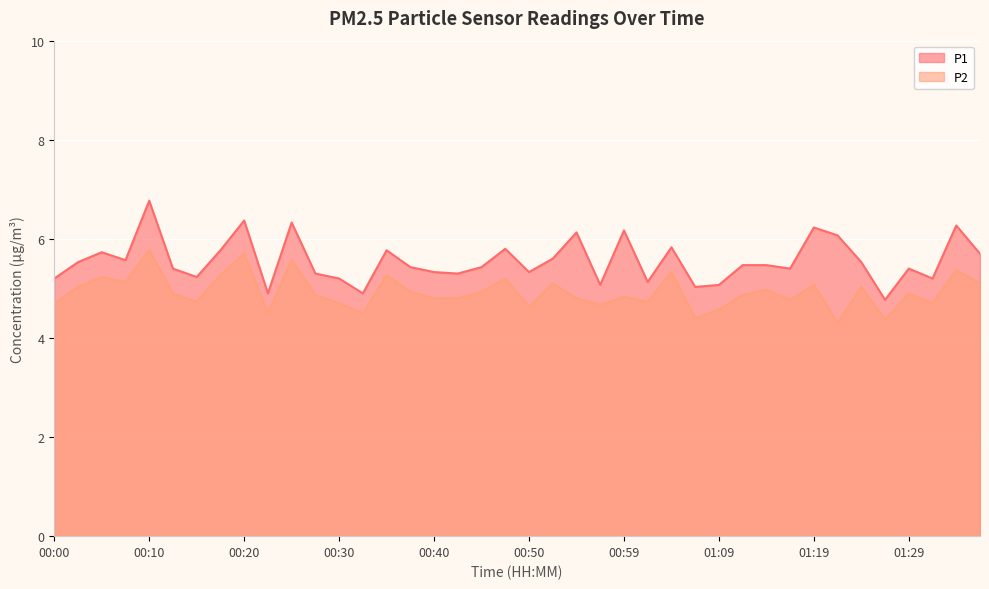

Which category has the highest value across all series?

00:10